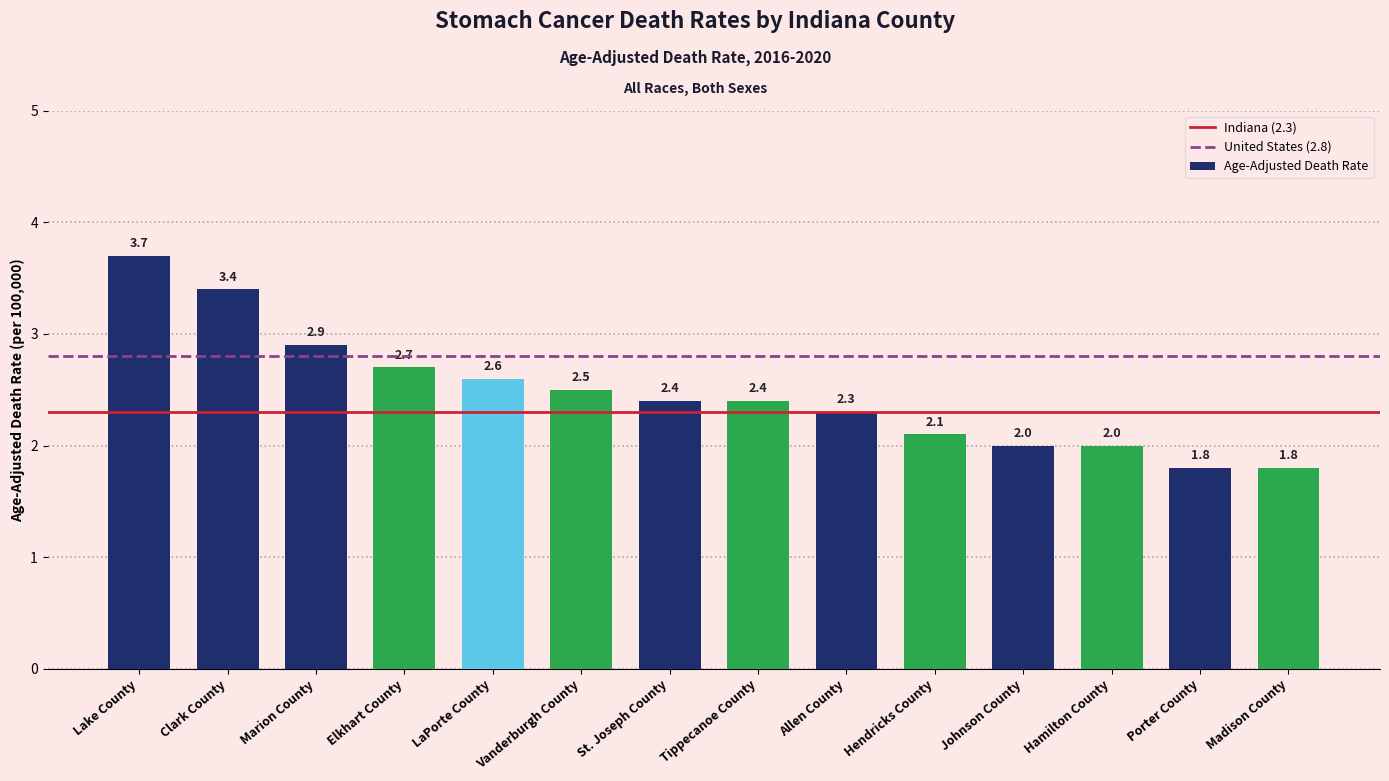

Reading left to right, extract all data points from this chart.

Lake County=3.7	Clark County=3.4	Marion County=2.9	Elkhart County=2.7	LaPorte County=2.6	Vanderburgh County=2.5	St. Joseph County=2.4	Tippecanoe County=2.4	Allen County=2.3	Hendricks County=2.1	Johnson County=2.0	Hamilton County=2.0	Porter County=1.8	Madison County=1.8